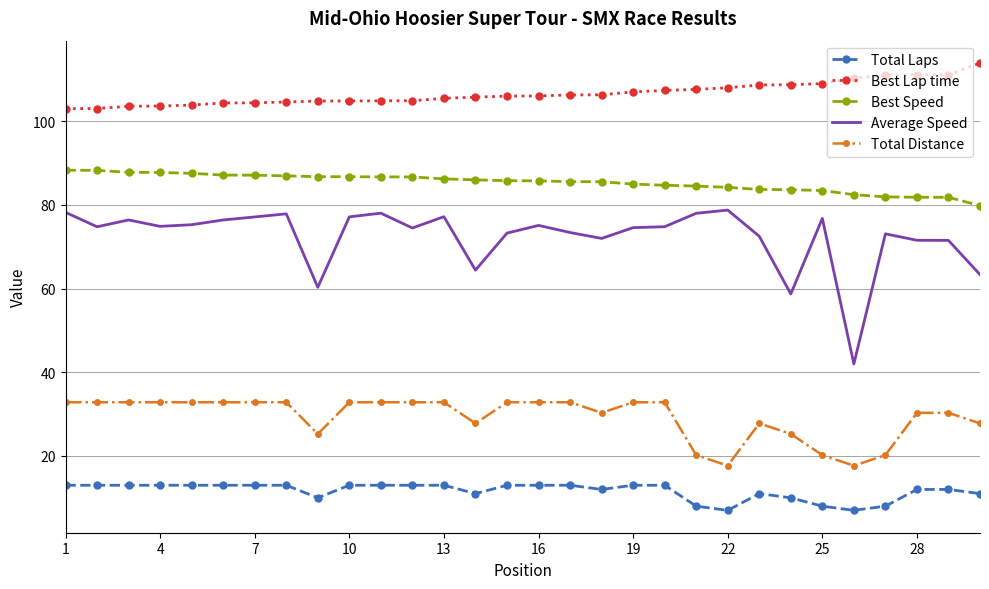

Which series has the widest spread of values?

Average Speed